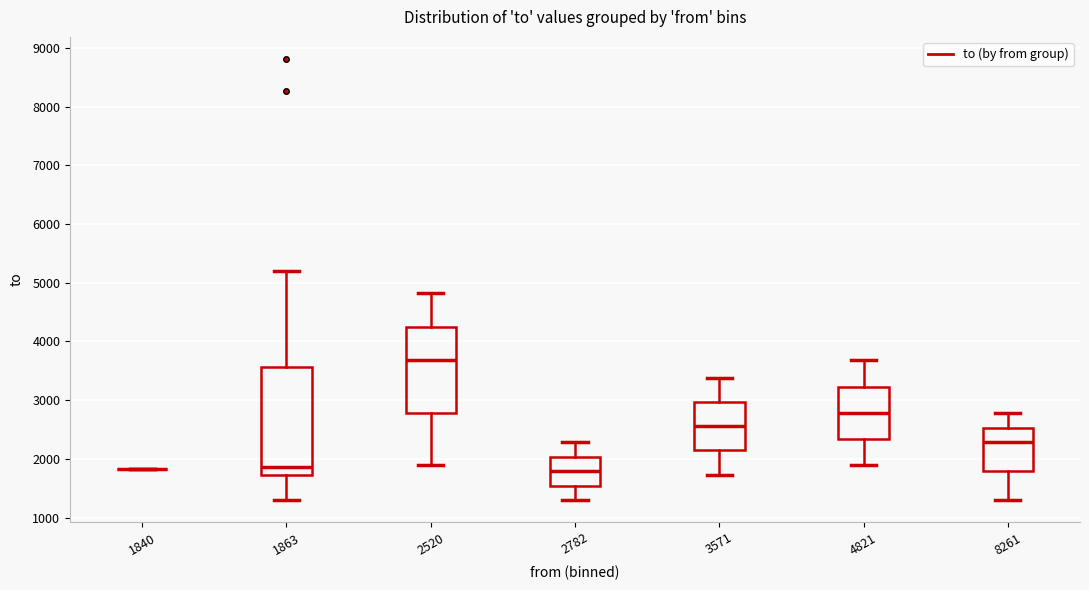

Which box is the tallest, from its lower edge to its upper edge?

1863